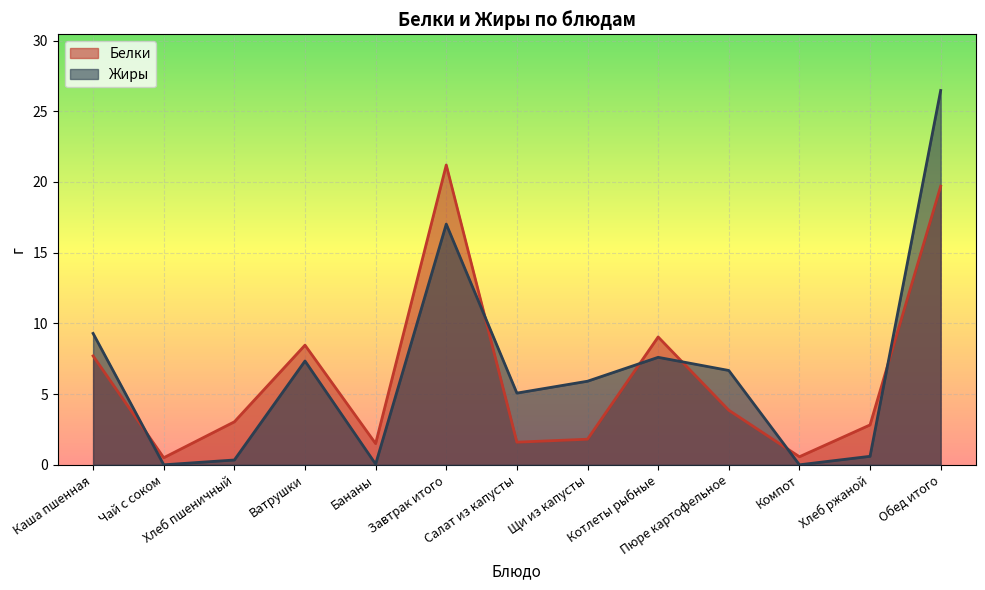

Reading right to left, list all the values displayed in this chart.

Белки: Обед итого=19.7	Хлеб ржаной=2.8	Компот=0.6	Пюре картофельное=3.9	Котлеты рыбные=9.0	Щи из капусты=1.8	Салат из капусты=1.6	Завтрак итого=21.2	Бананы=1.5	Ватрушки=8.5	Хлеб пшеничный=3.0	Чай с соком=0.5	Каша пшенная=7.7
Жиры: Обед итого=26.5	Хлеб ржаной=0.6	Компот=0.0	Пюре картофельное=6.7	Котлеты рыбные=7.6	Щи из капусты=5.9	Салат из капусты=5.1	Завтрак итого=17.0	Бананы=0.1	Ватрушки=7.3	Хлеб пшеничный=0.3	Чай с соком=0.0	Каша пшенная=9.3